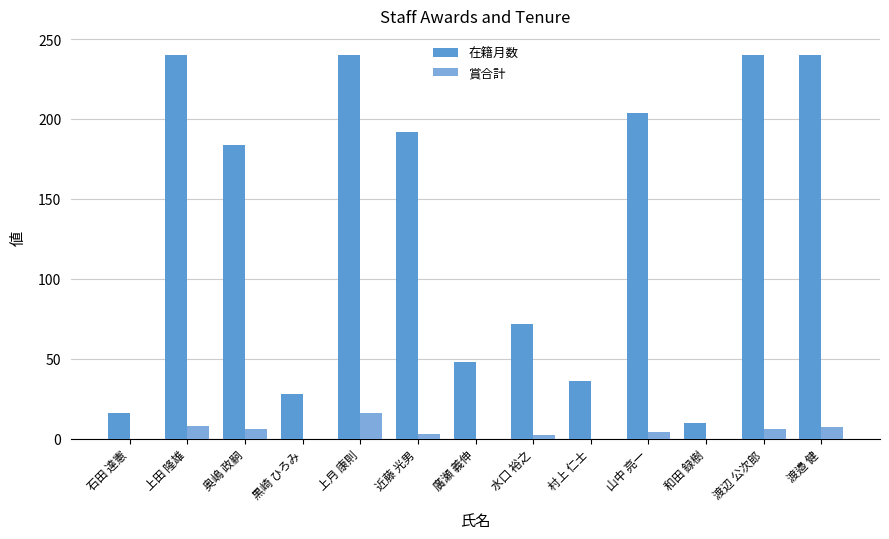

At how many categories does at least one series exceed 169?

7